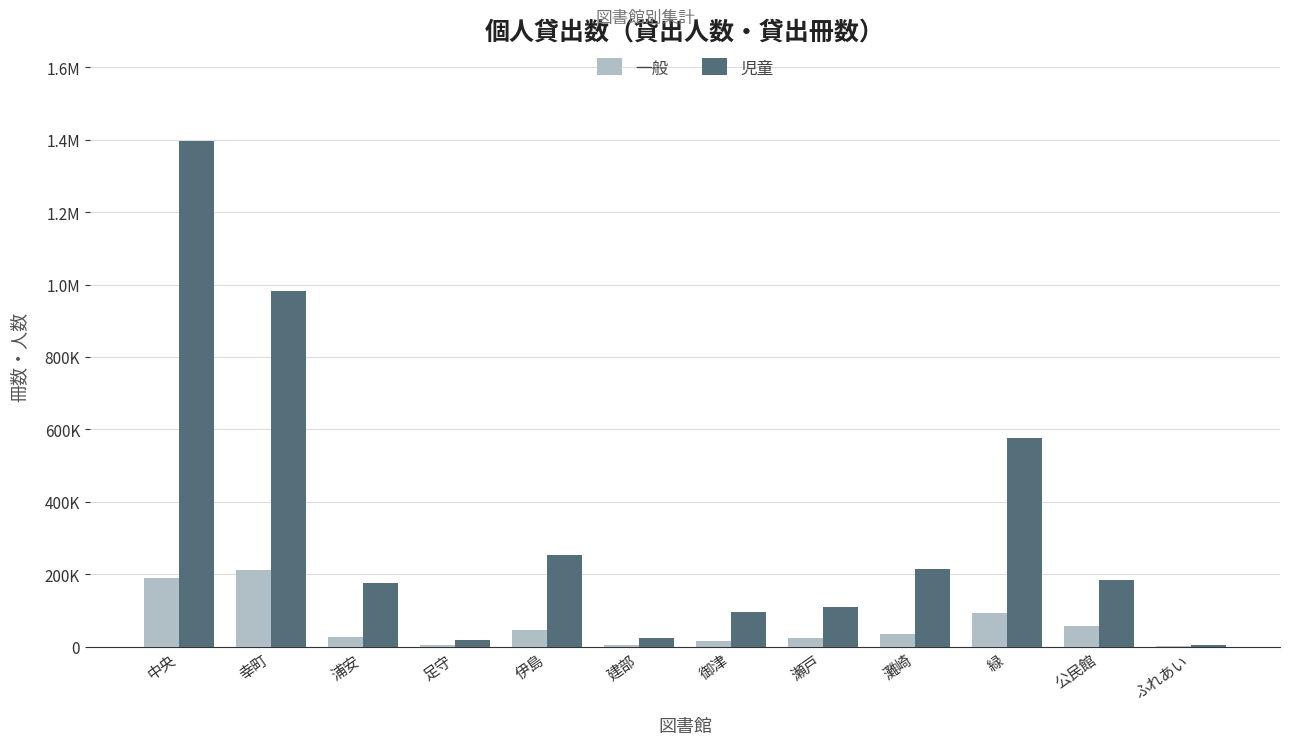

What is the label of the 6th bar from the left?

建部